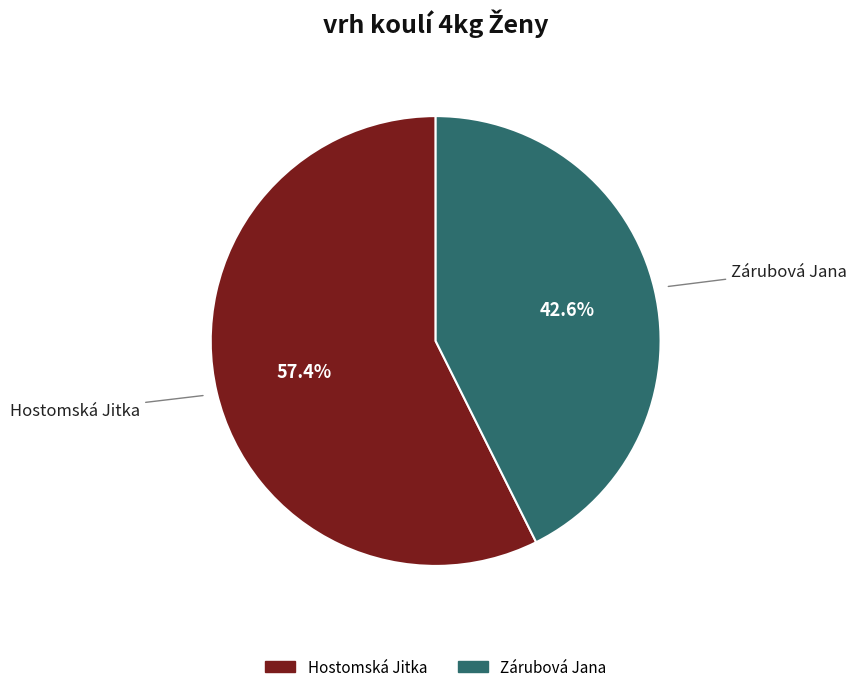

To the nearest percent, what portion does Zárubová Jana represent?

43%